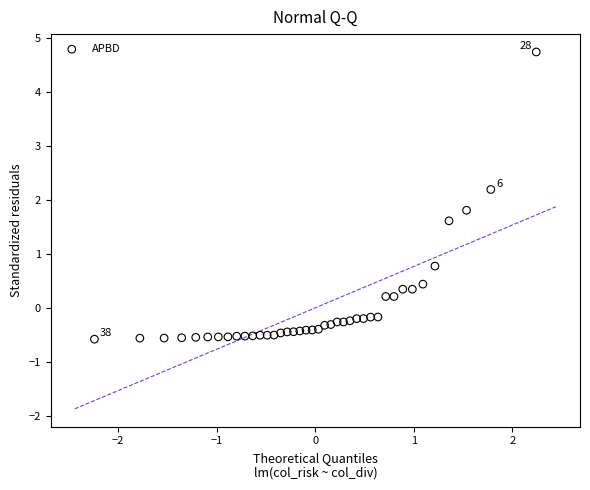

What is the range of X values (max minus min)?

4.5